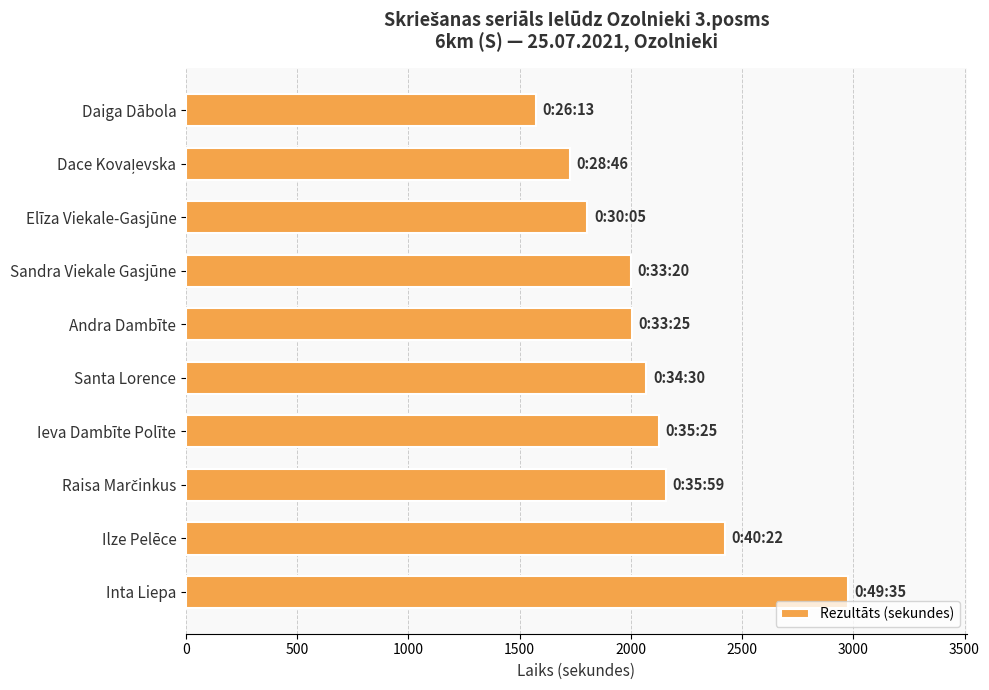

Between Andra Dambīte and Ilze Pelēce, which is larger?

Ilze Pelēce